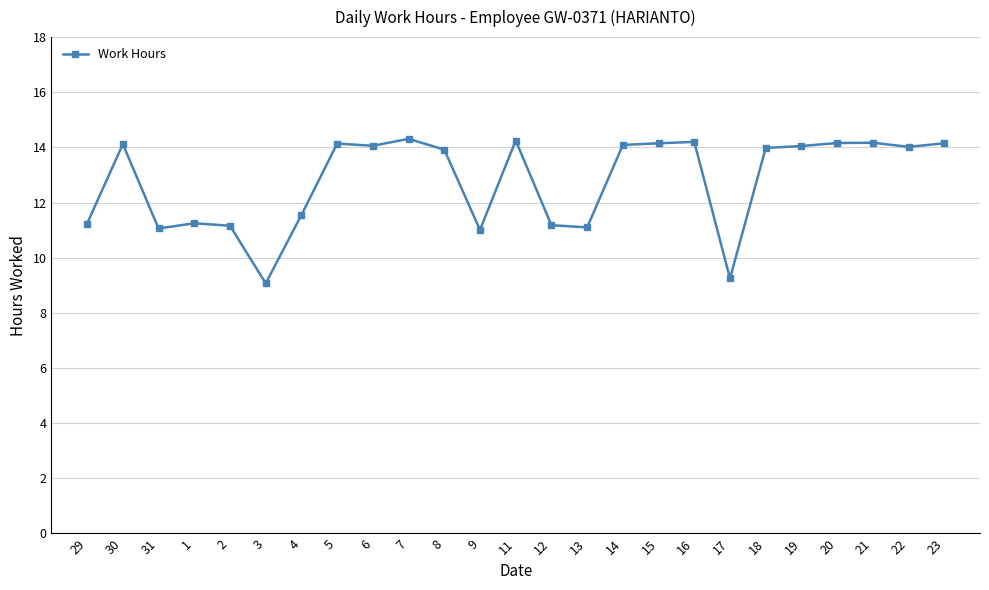

How many data points does each series have?

25